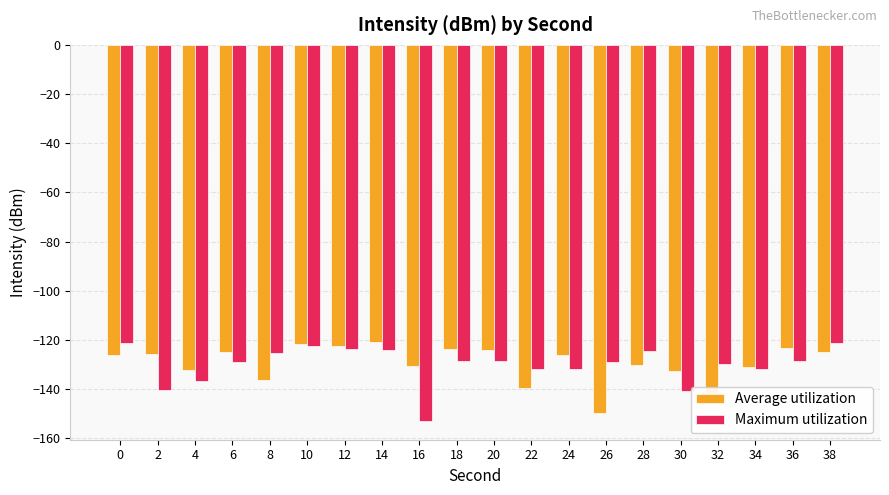

Read the Average utilization value at 12.

-122.3